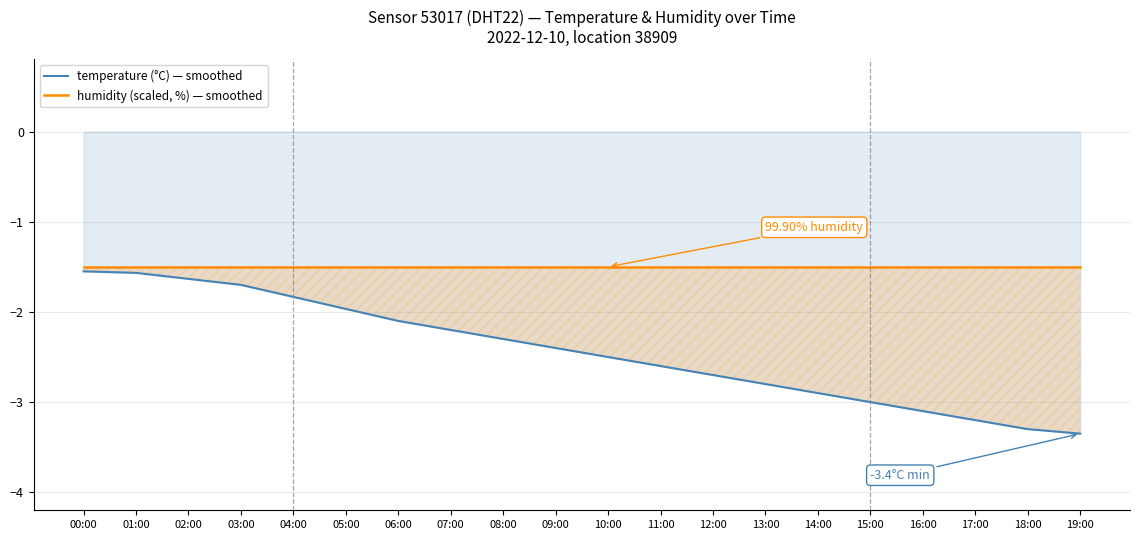

The value of temperature (°C) — smoothed at 19:00 is -1.9. True or false?

False